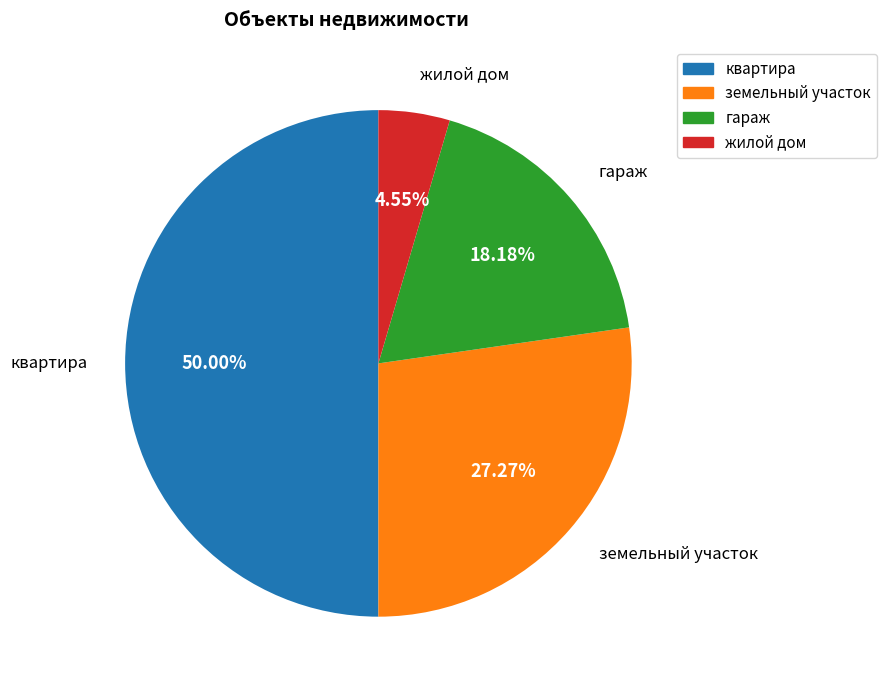

Count the number of slices in the pie.

4